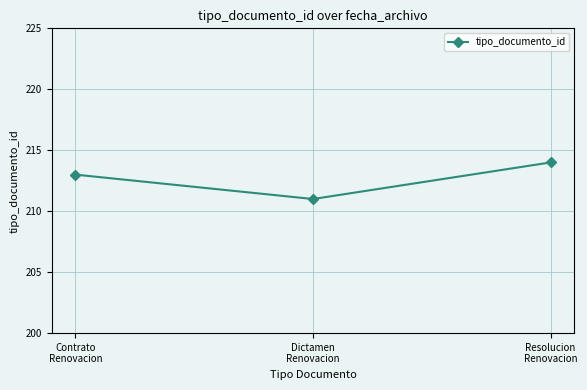

How many data points are less than 213?

1